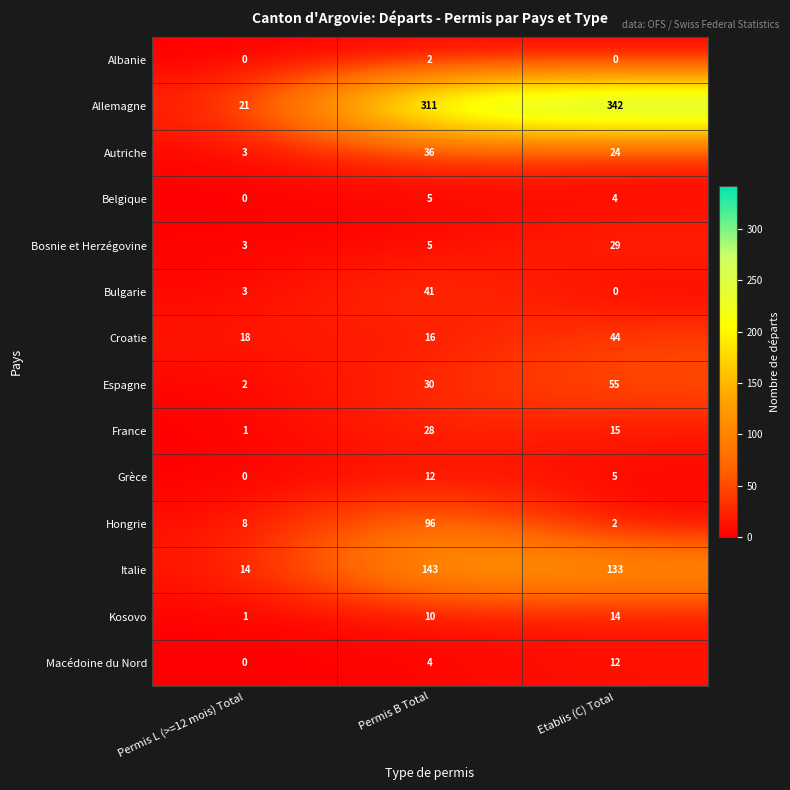

At how many categories does at least one series exceed 118?

2